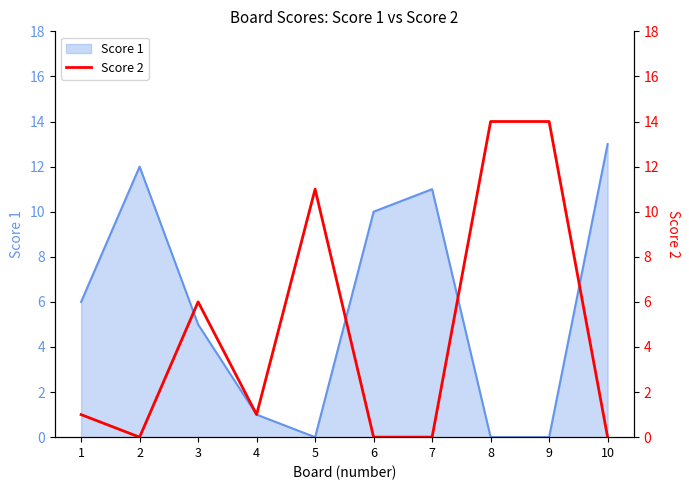

The value of Score 1 at 5 is -7. True or false?

False